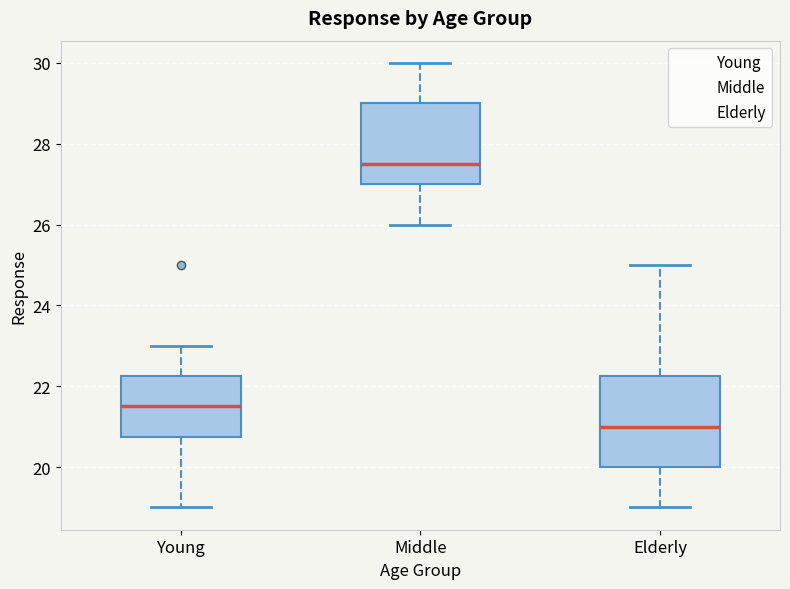

Reading left to right, transcribe this box plot: for each box, give where its median line is, the range the box spans, and where its two whiskers end, as read against the y-axis. The values are not printed on the chart, so give them approximately, as read against the axis.

Young: median 21.6, box 20.8 to 22.2, whiskers 19.0 to 23.0
Middle: median 27.6, box 27.0 to 29.0, whiskers 26.0 to 30.0
Elderly: median 21.0, box 20.0 to 22.2, whiskers 19.0 to 25.0